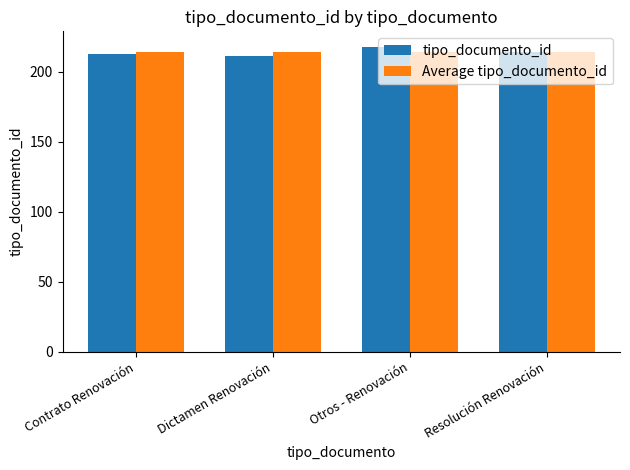

Reading left to right, list all the values displayed in this chart.

tipo_documento_id: 213	211	218	214
Average tipo_documento_id: 214	214	214	214